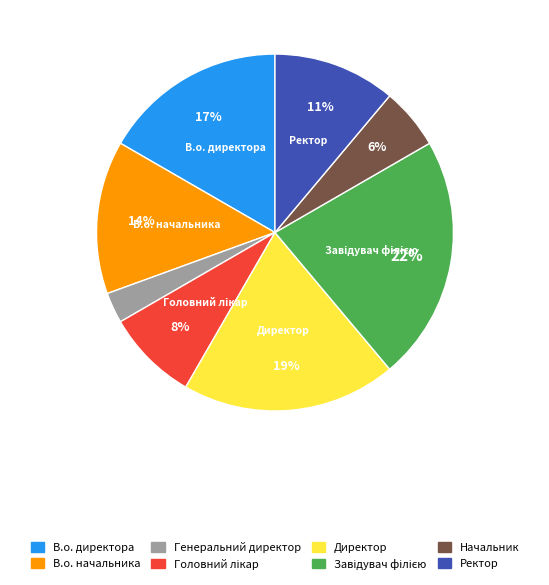

Do Директор and Начальник together represent more than half of the pie?

No